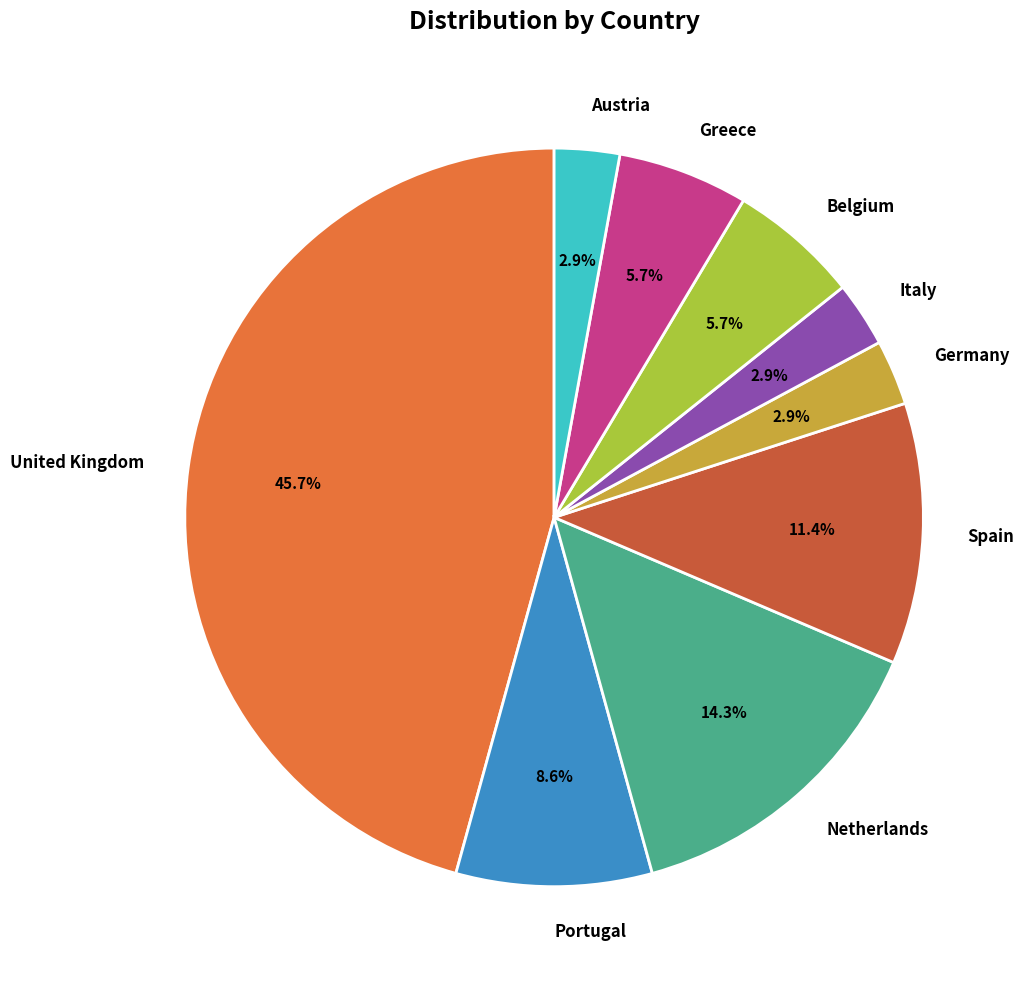

Combined, do Belgium and Spain account for over 50%?

No